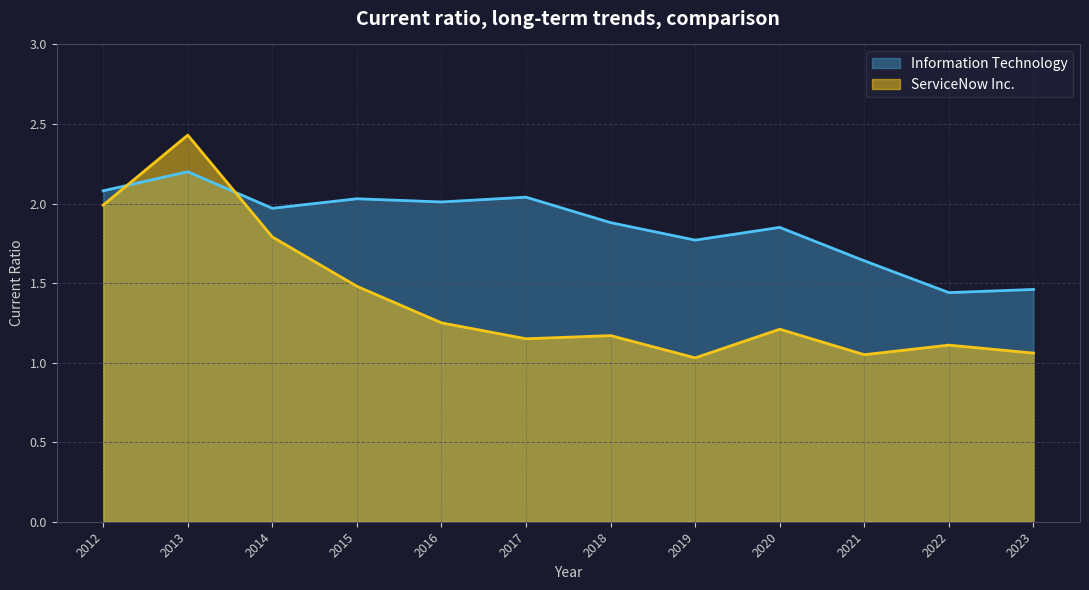

What is the total value across all series at 2021?

2.7